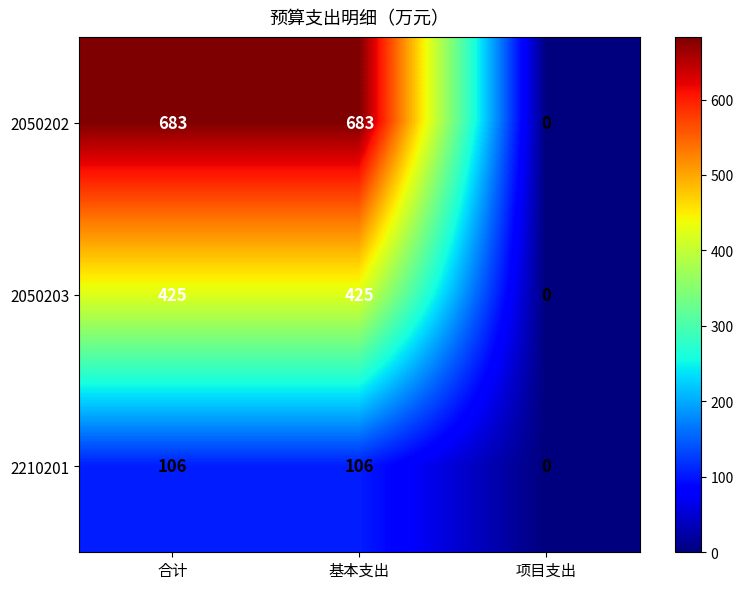

Count the number of categories in the chart.

3